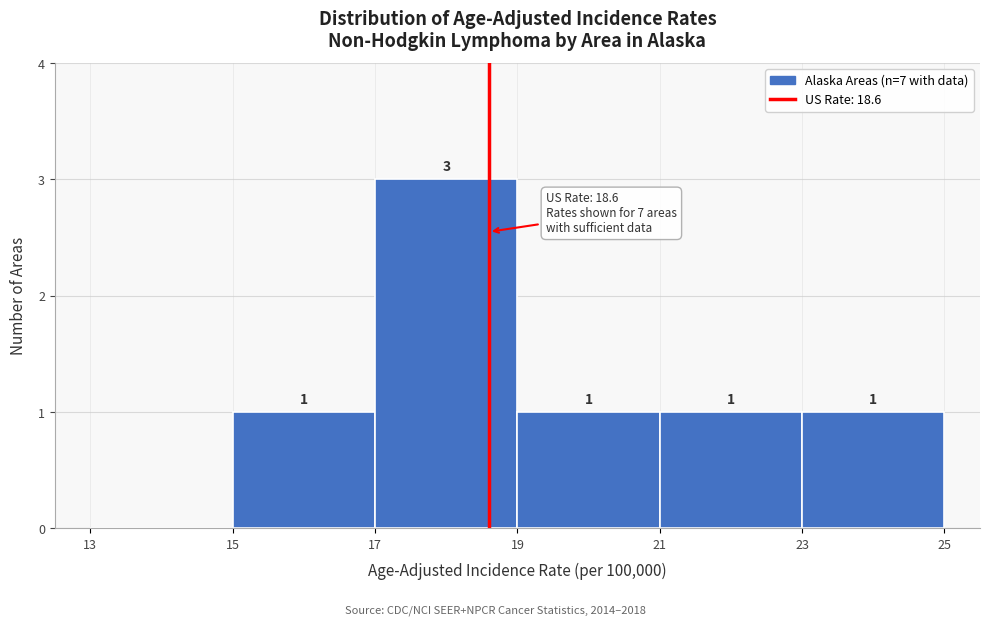

Over which range of the x-axis is the bar tallest?

17 to 19